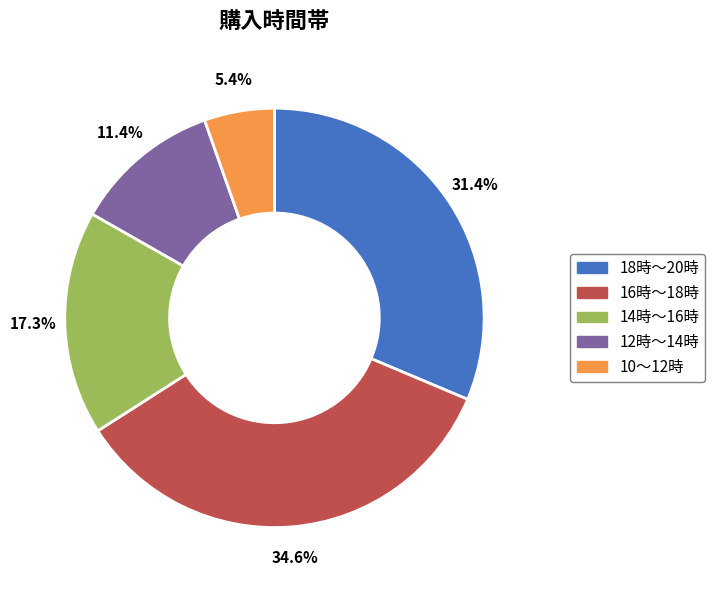

Is it true that 10～12時 is 18% of the pie?

False